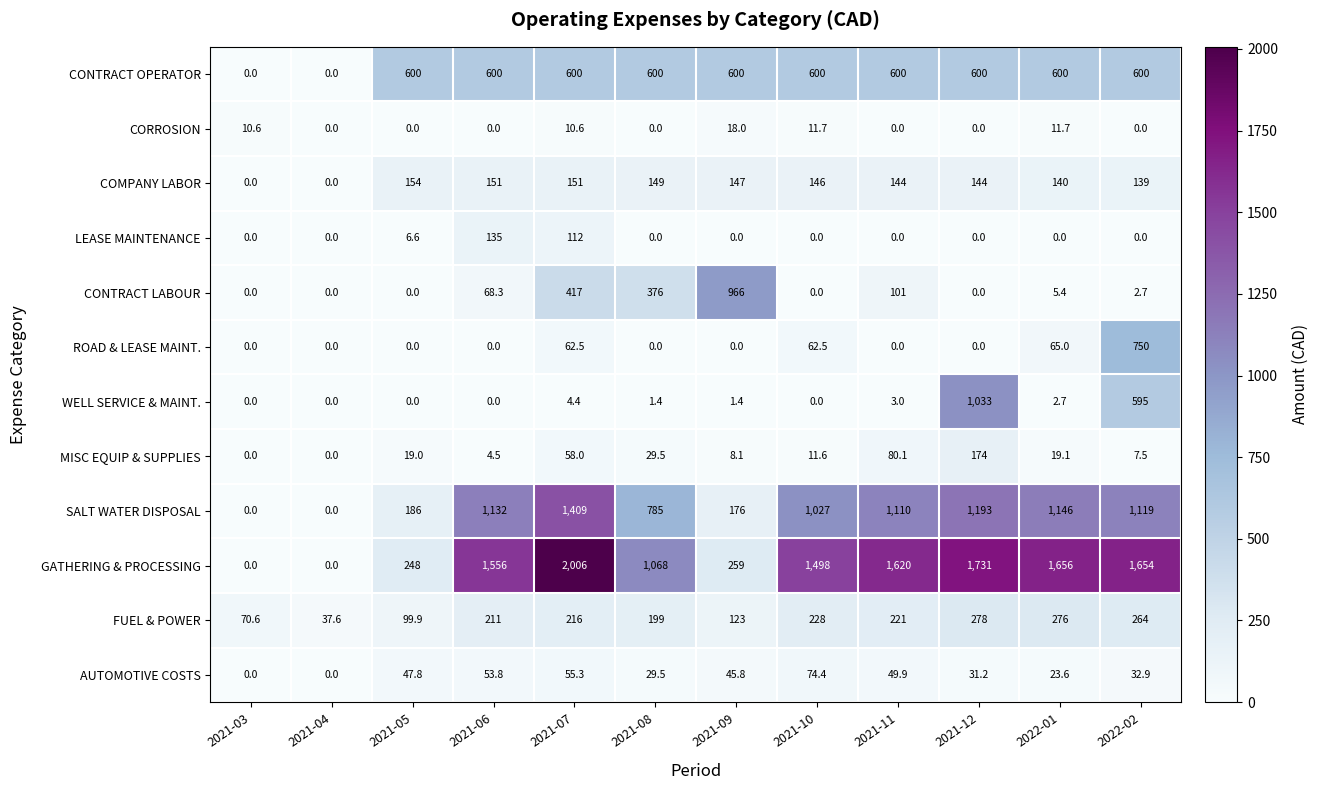

What is the total value across all series at 2021-08?

3237.4